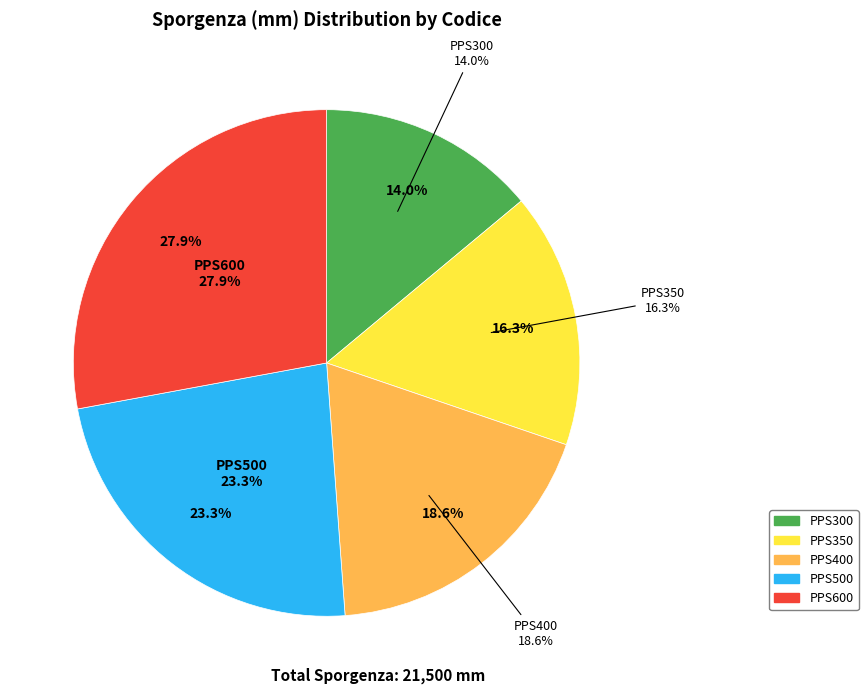

What is the total percentage of PPS350 and PPS400?

34.9%